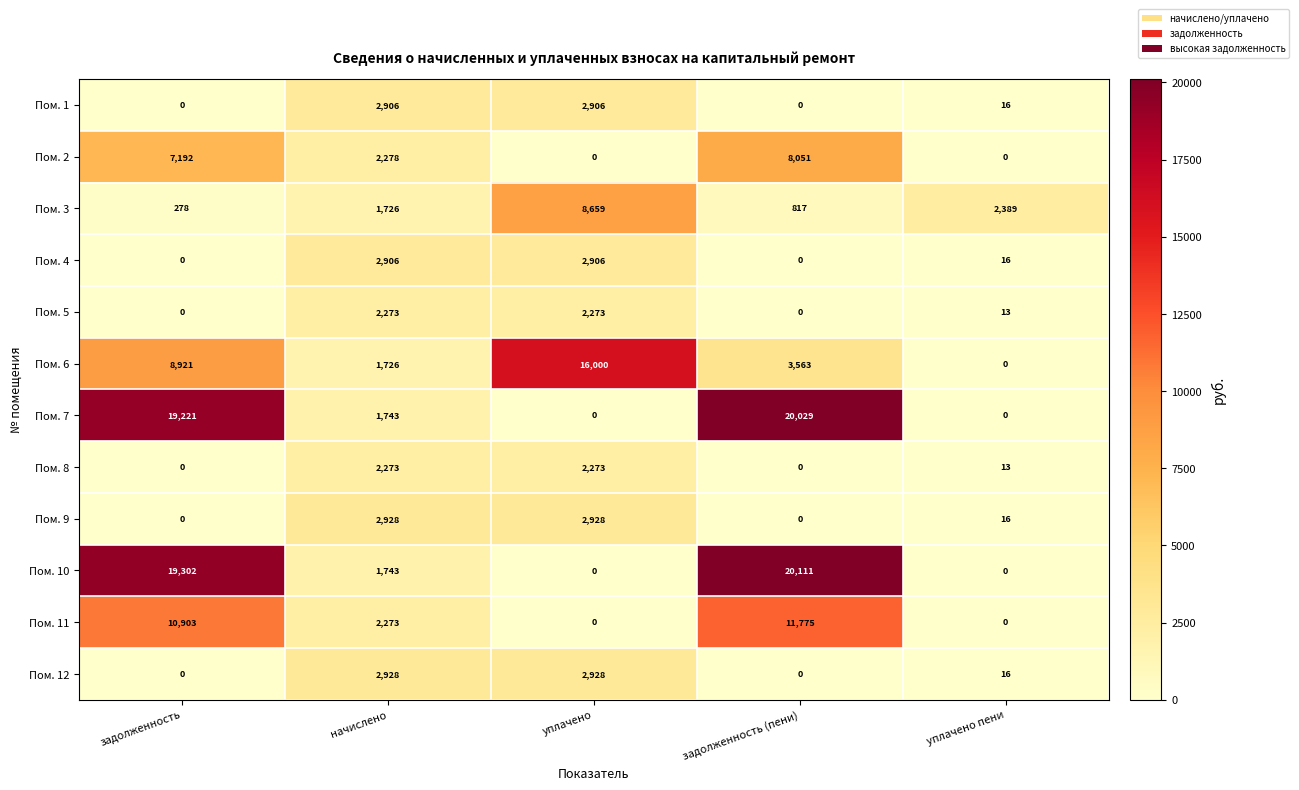

Which category has the highest value across all series?

задолженность (пени)